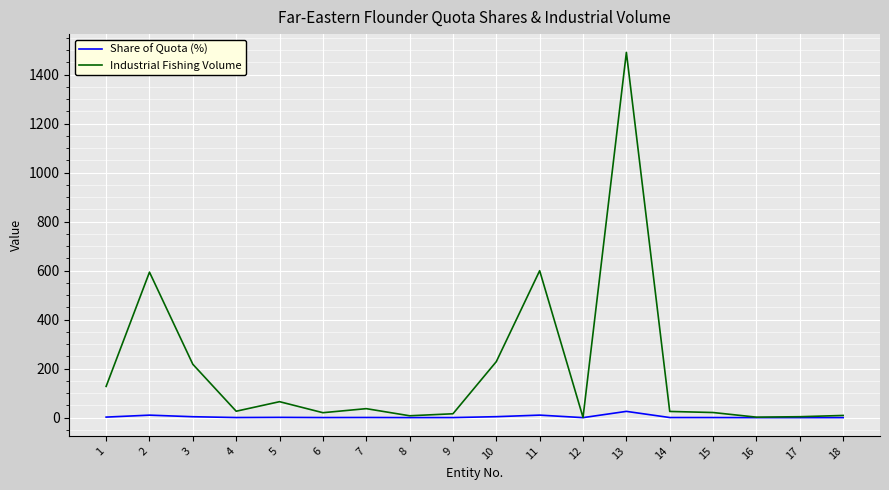

Rank the series at 1 from lowest to highest value.

Share of Quota (%), Industrial Fishing Volume